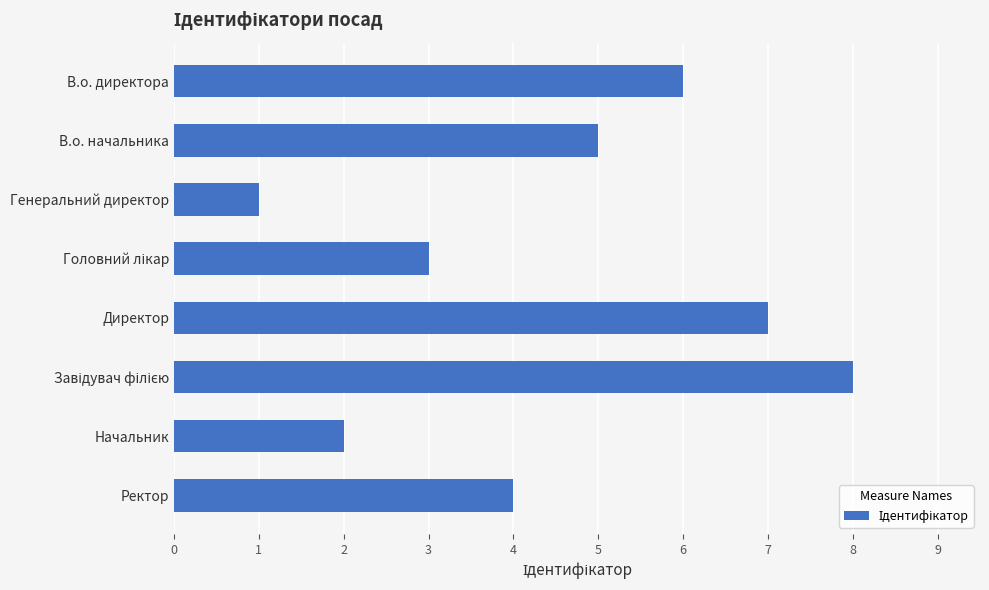

Does the chart contain any negative values?

No